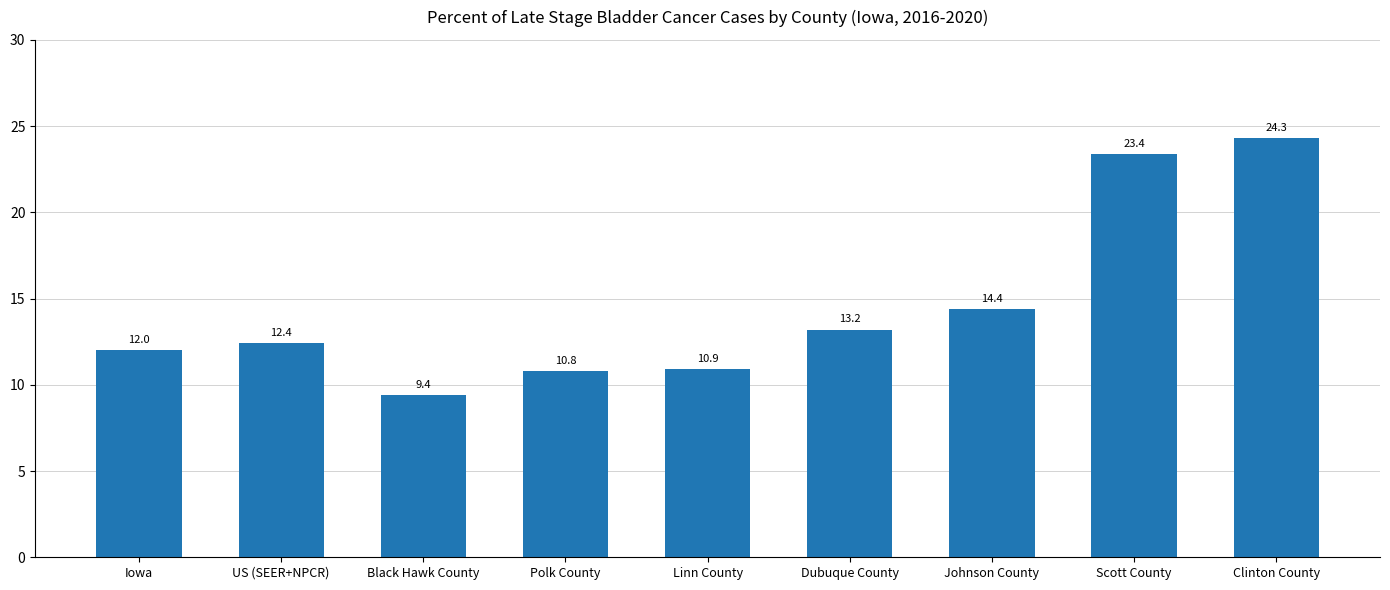

How many values are below 12?

3